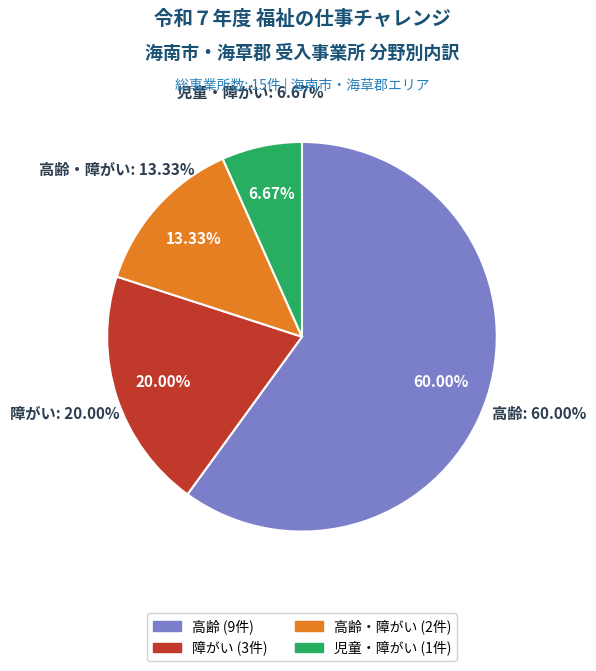

Rank the categories by value from lowest to highest.

児童・障がい, 高齢・障がい, 障がい, 高齢